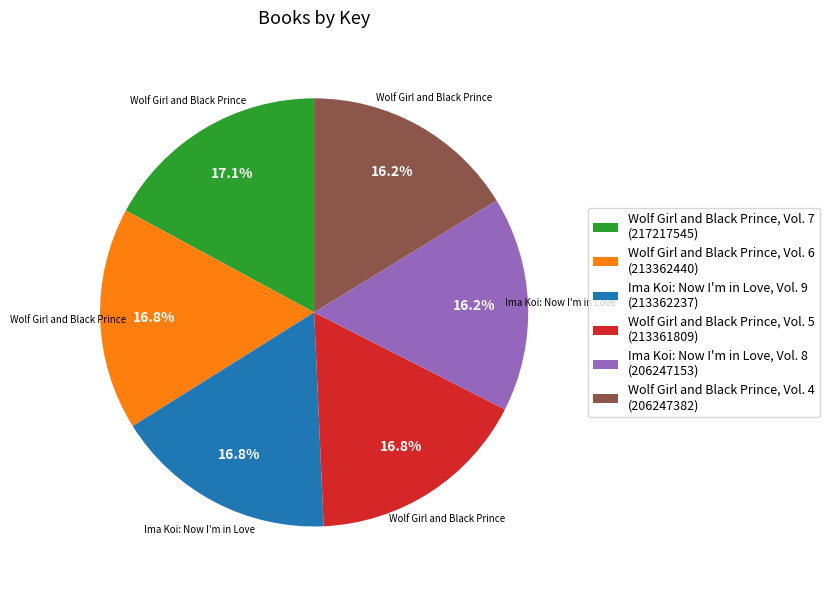

To the nearest percent, what is the combined percentage of Wolf Girl and Black Prince, Vol. 6 and Ima Koi: Now I'm in Love, Vol. 8?

33%